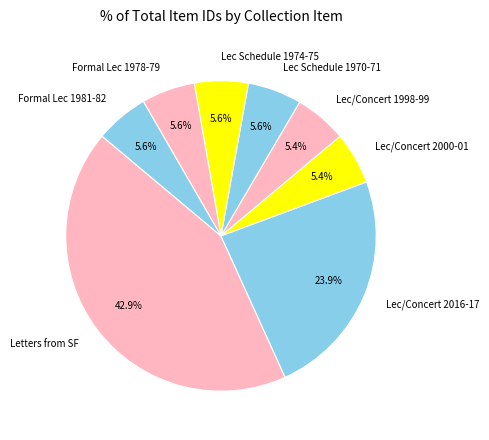

Which slice is the largest?

Letters from SF